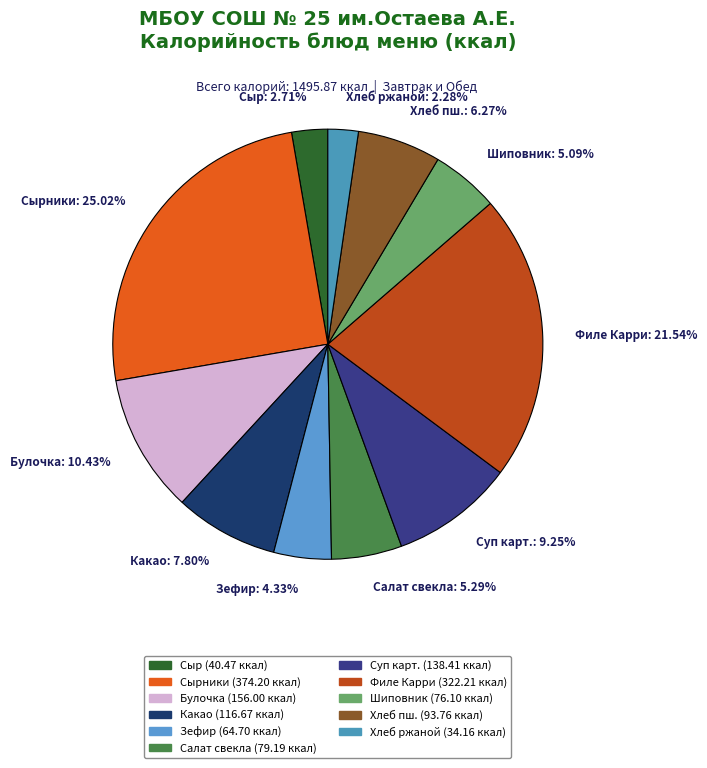

Is there a majority slice in this chart?

No